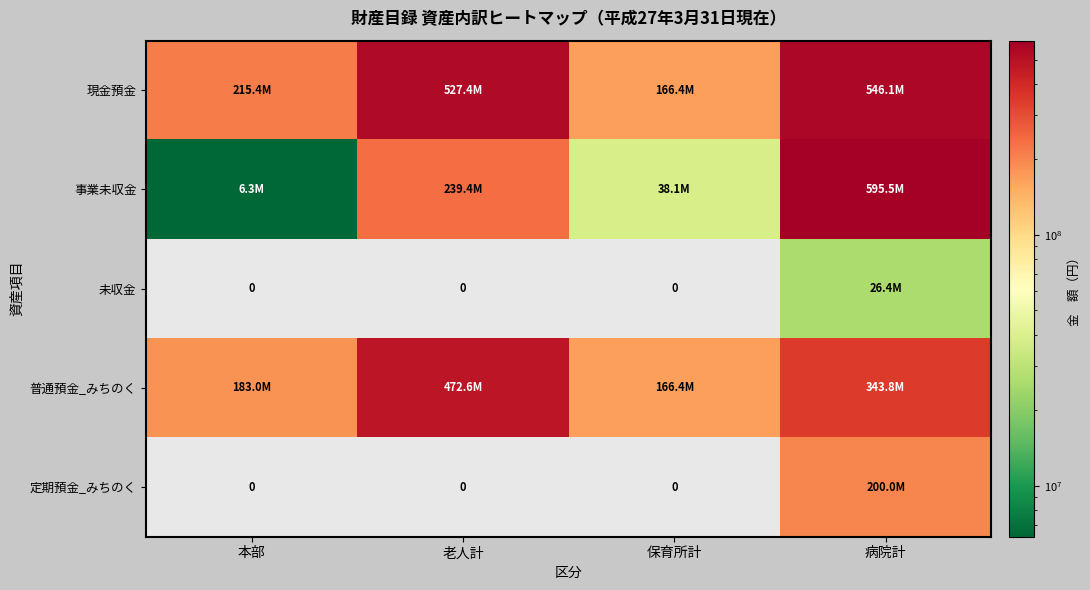

What is the approximate value of 現金預金 at 保育所計?

166379278